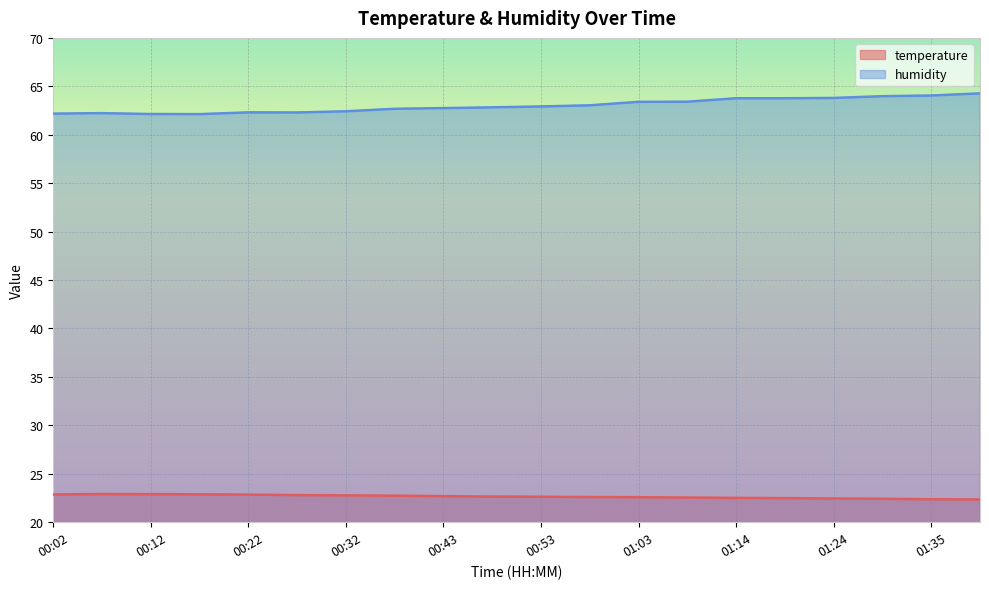

How many lines are shown in the chart?

2